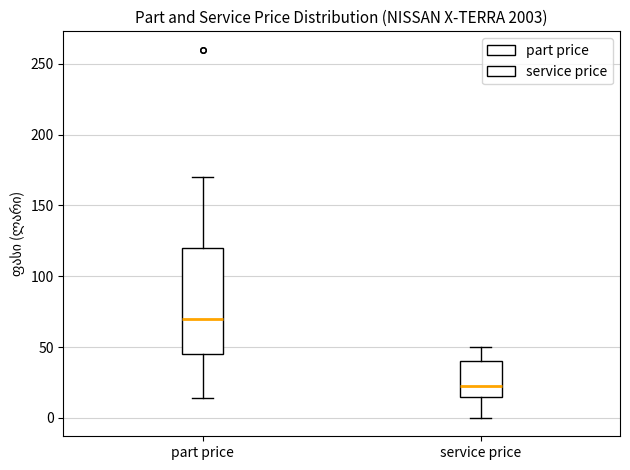

Where does the upper whisker of the box for part price end on the y-axis? The values are not printed on the chart, so give them approximately, as read against the axis.

170